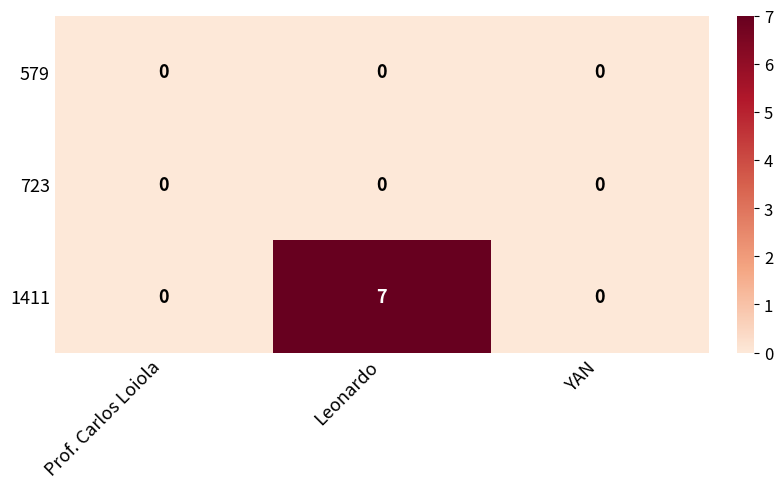

Count the 1411 values in the range 0 to 7.

3